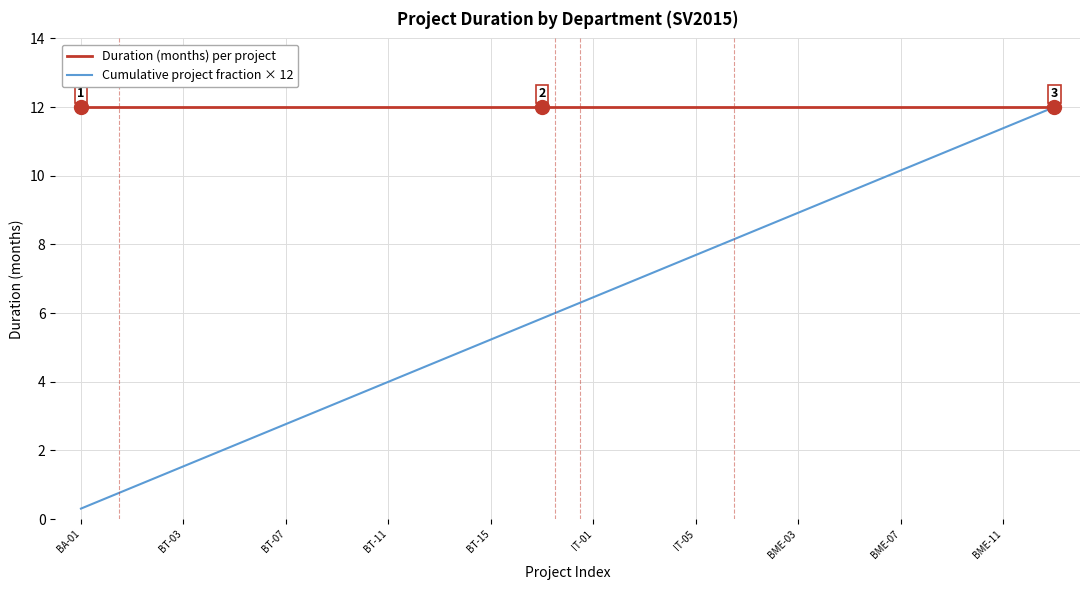

At how many categories does at least one series exceed 11?

39